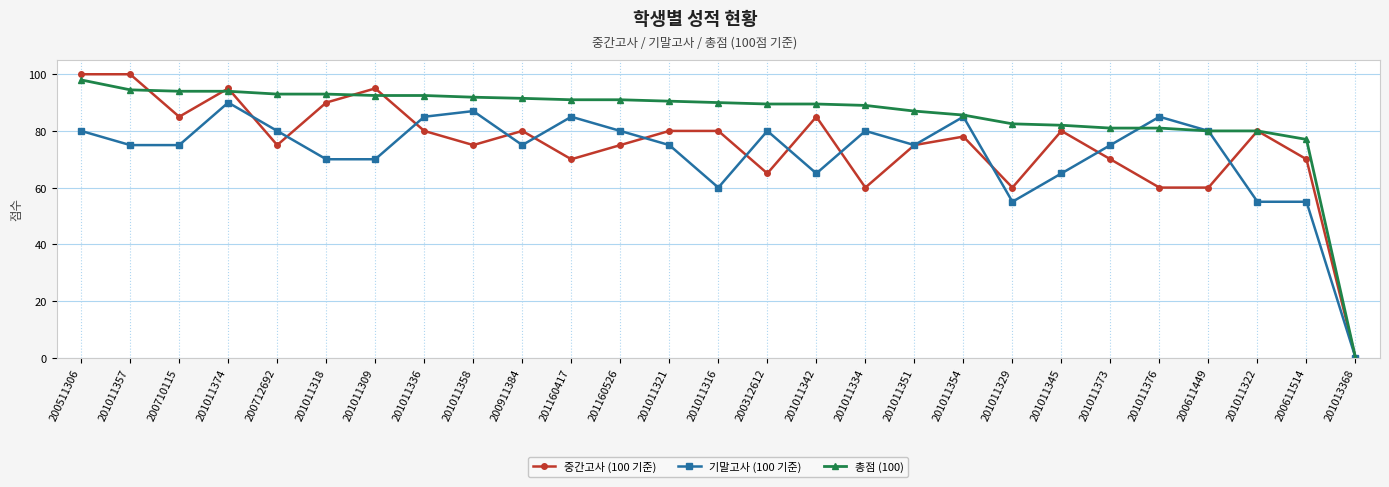

What is the difference between the 기말고사 (100 기준) values at 200911384 and 201011354?

10.0